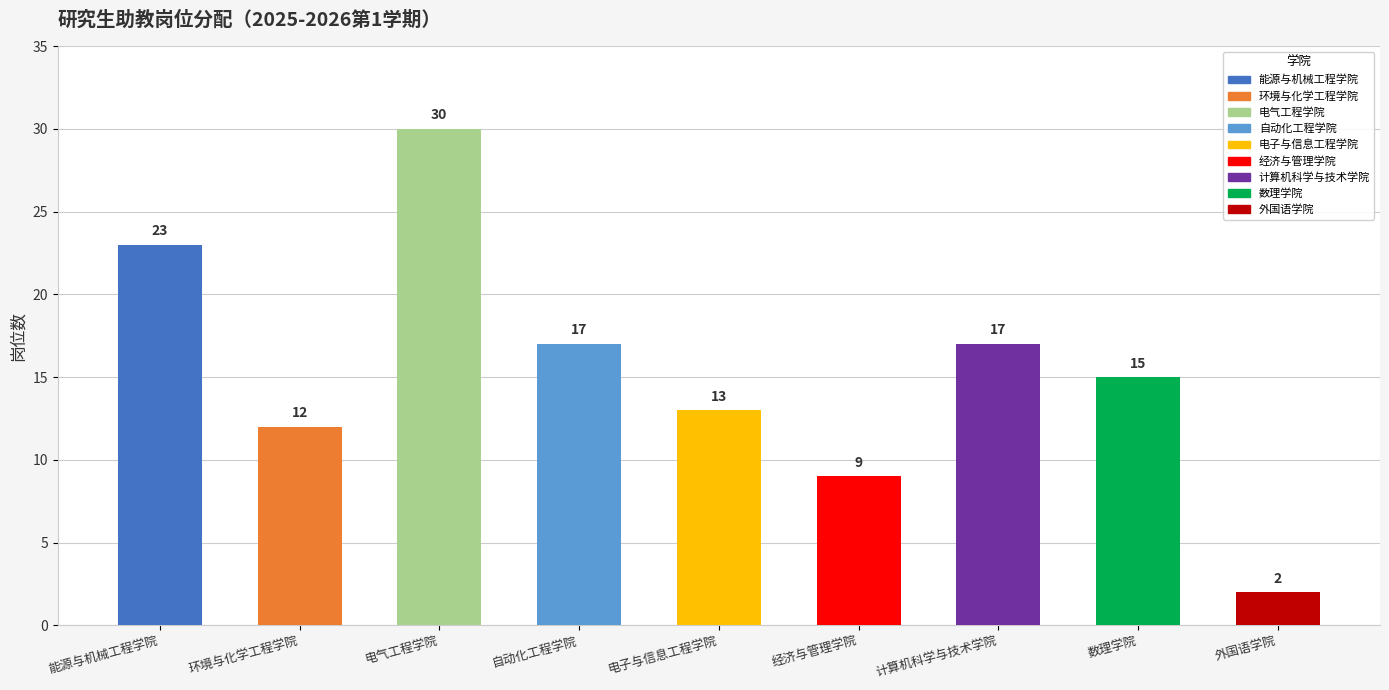

The value at 经济与管理学院 is 5. True or false?

False